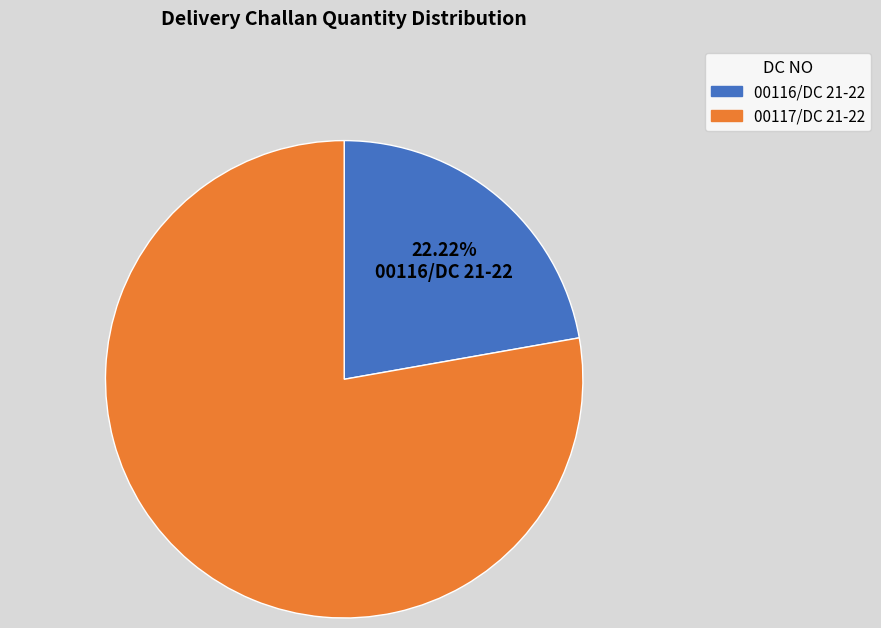

Between 00117/DC 21-22 and 00116/DC 21-22, which is larger?

00117/DC 21-22